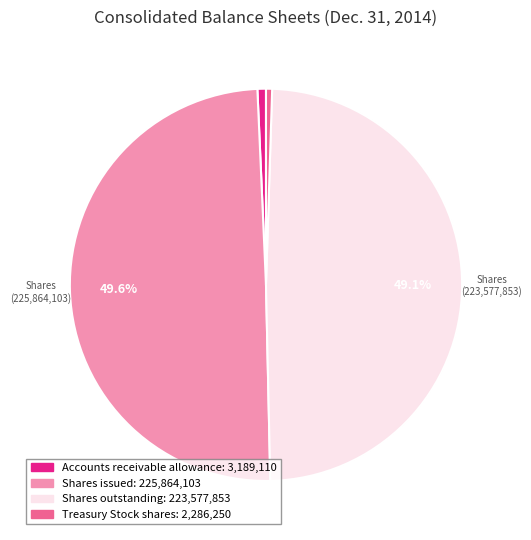

What is the ratio of the value at Shares issued to the value at Accounts receivable allowance?

70.8